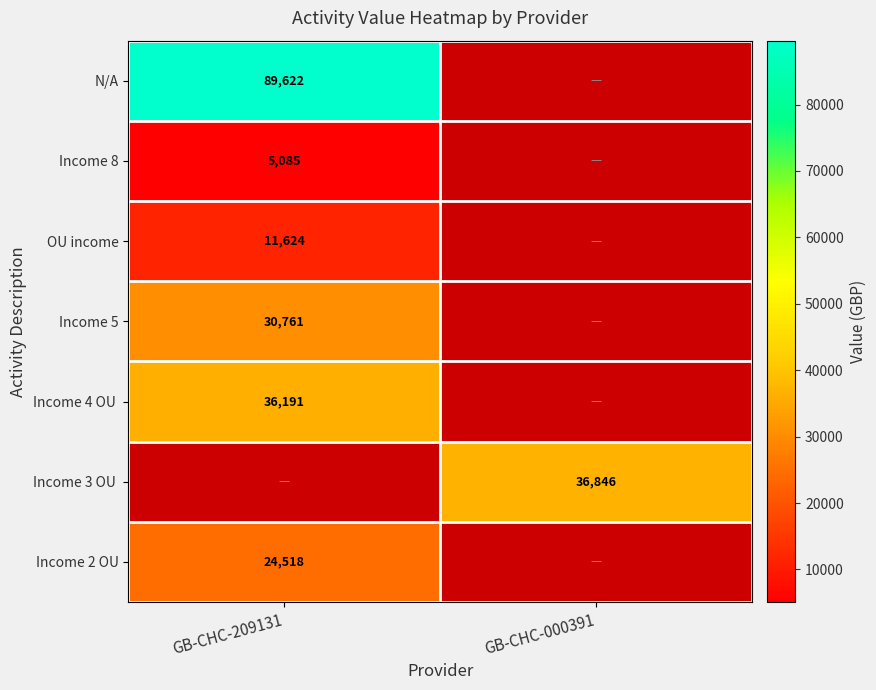

Is it true that Income 8 equals 5085 at GB-CHC-209131?

True